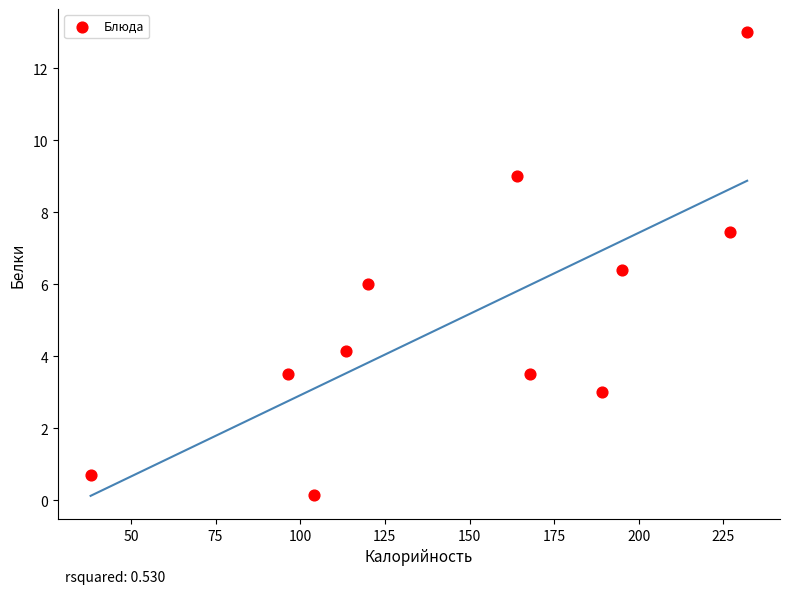

What is the average Y value?

5.2